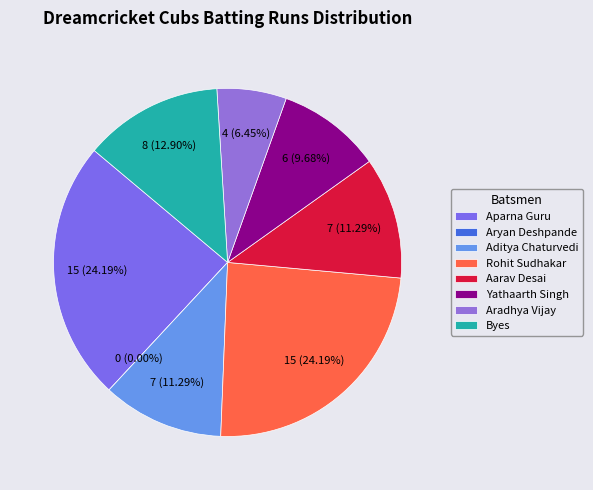

Rank the categories by value from highest to lowest.

Aparna Guru, Rohit Sudhakar, Byes, Aditya Chaturvedi, Aarav Desai, Yathaarth Singh, Aradhya Vijay, Aryan Deshpande